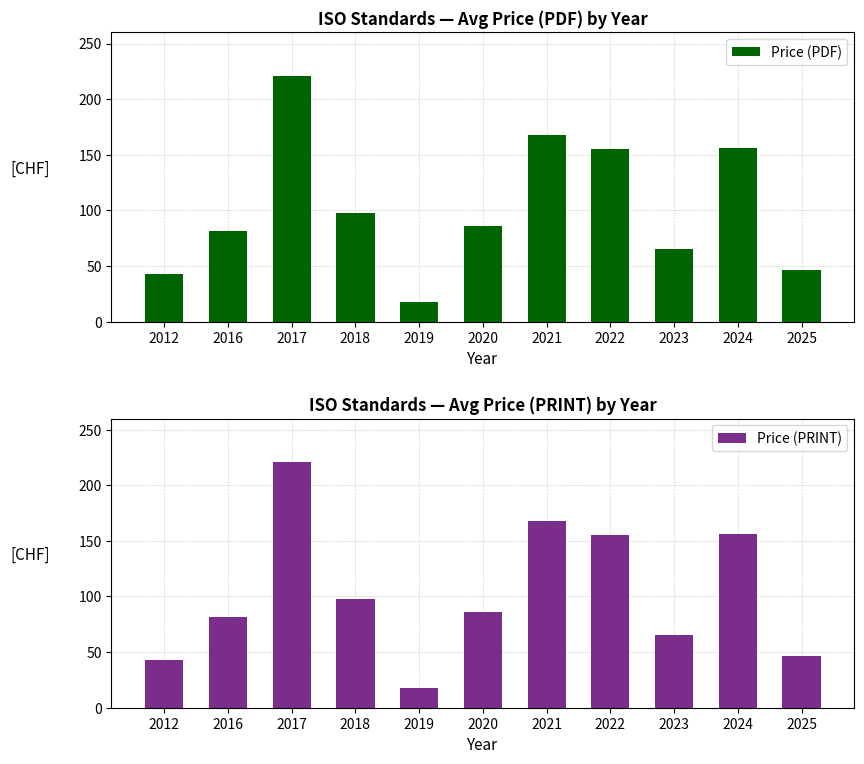

Rank the categories by Price (PRINT) value from highest to lowest.

2017, 2021, 2024, 2022, 2018, 2020, 2016, 2023, 2025, 2012, 2019